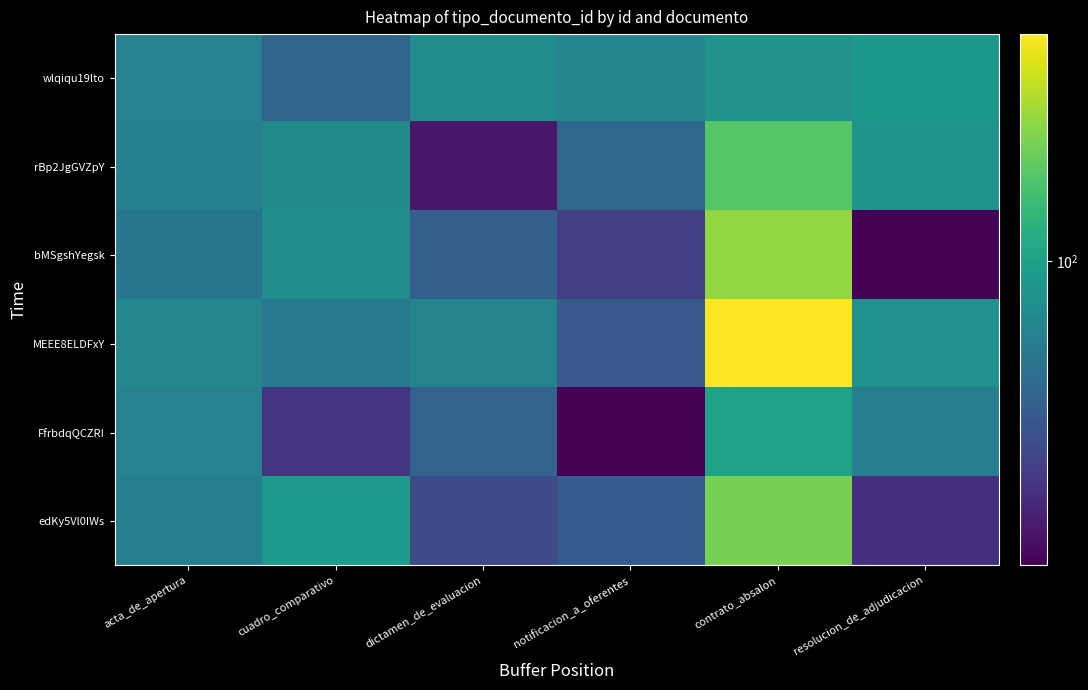

Count the number of data series in this chart.

6